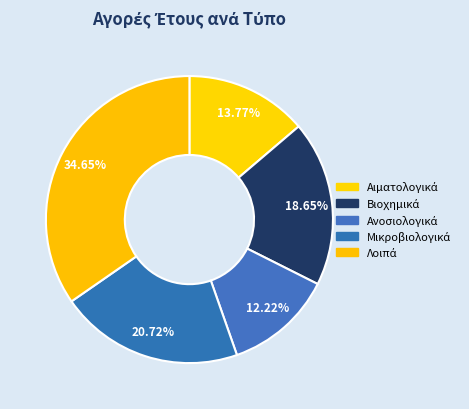

Rank the categories by value from highest to lowest.

Λοιπά, Μικροβιολογικά, Βιοχημικά, Αιματολογικά, Ανοσιολογικά